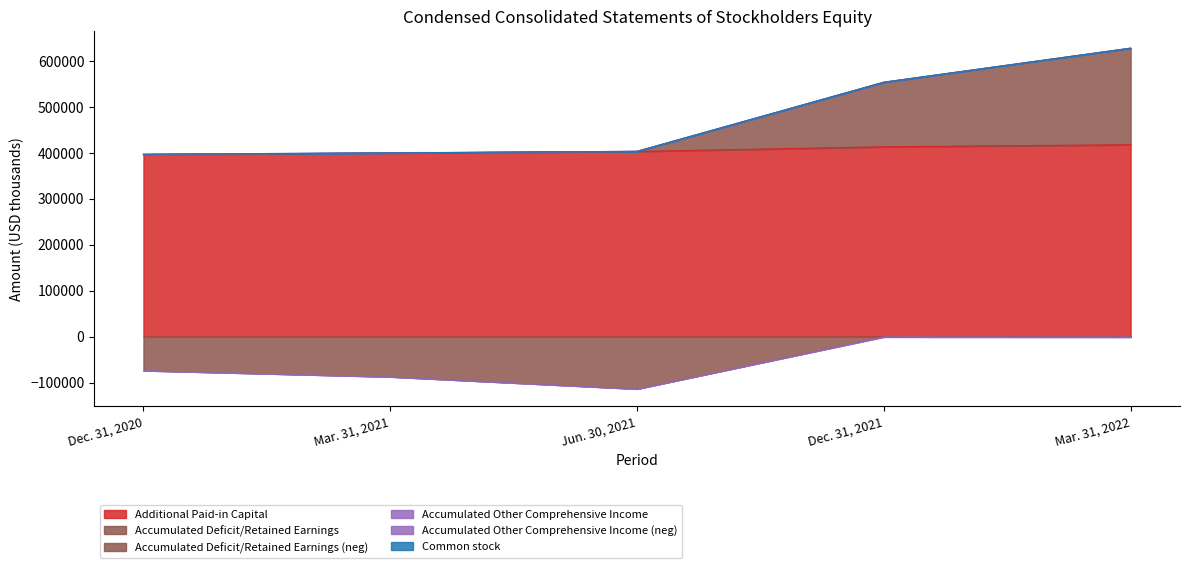

At which category is the sum across all series the highest?

Mar. 31, 2022